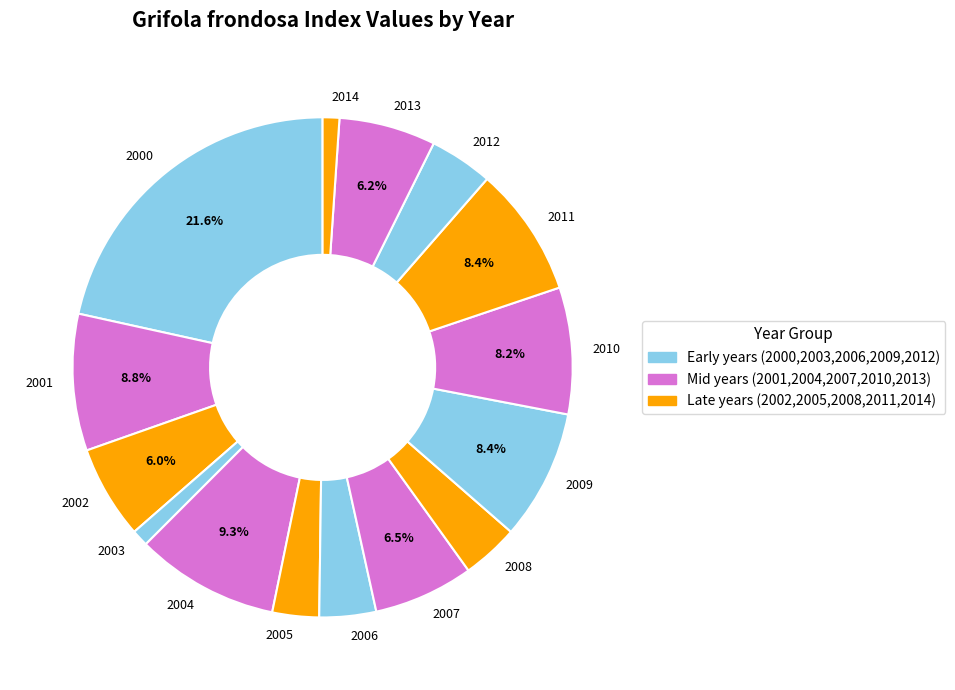

Which category has the biggest portion of the pie?

2000